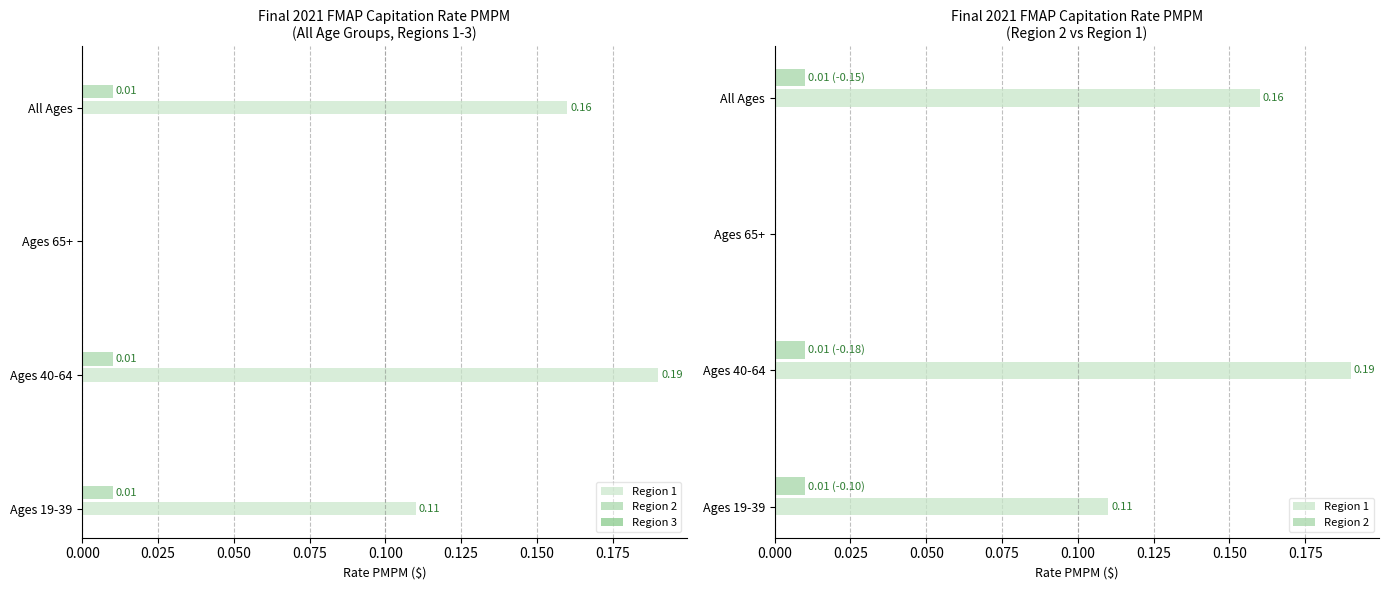

Rank the series by their maximum value, from lowest to highest.

Region 2, Region 3, Region 1